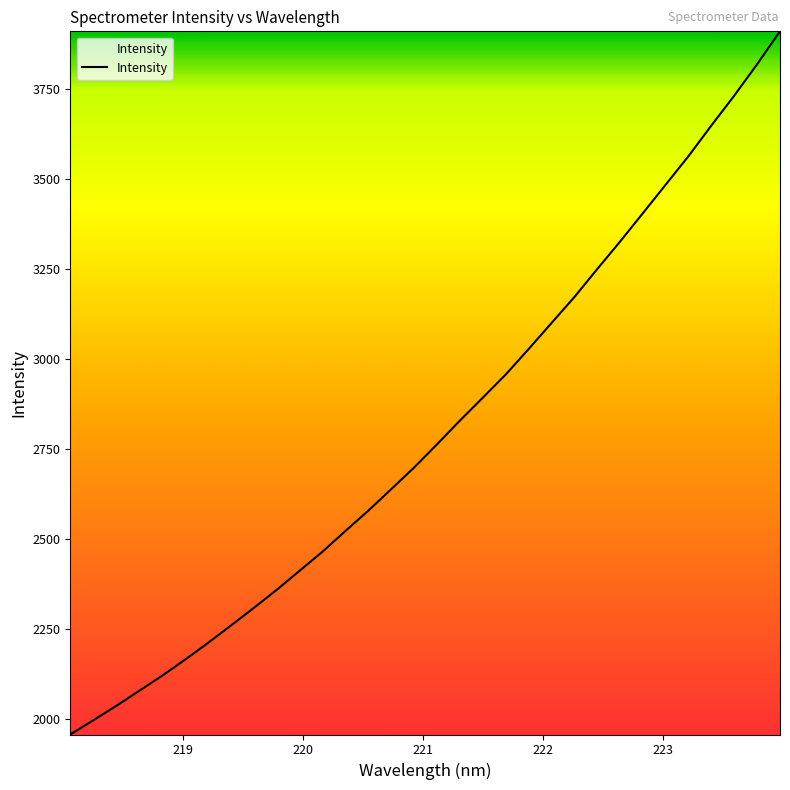

What is the maximum value shown in the chart?

3909.4